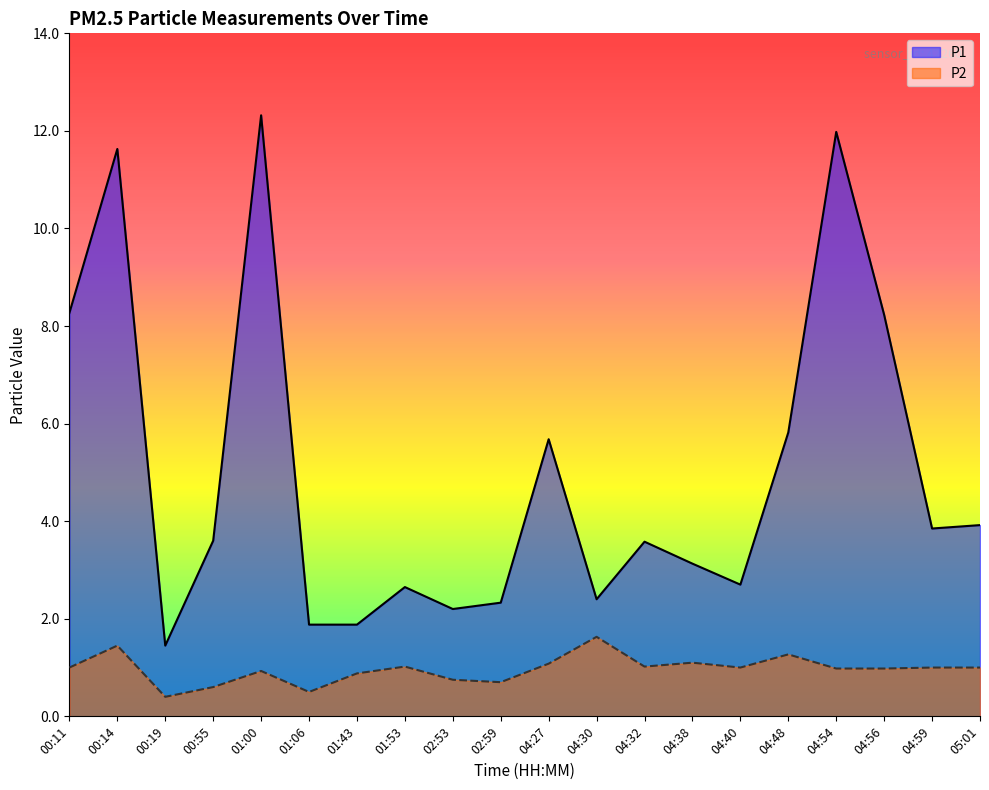

Between 04:32 and 04:54, which is larger?

04:54